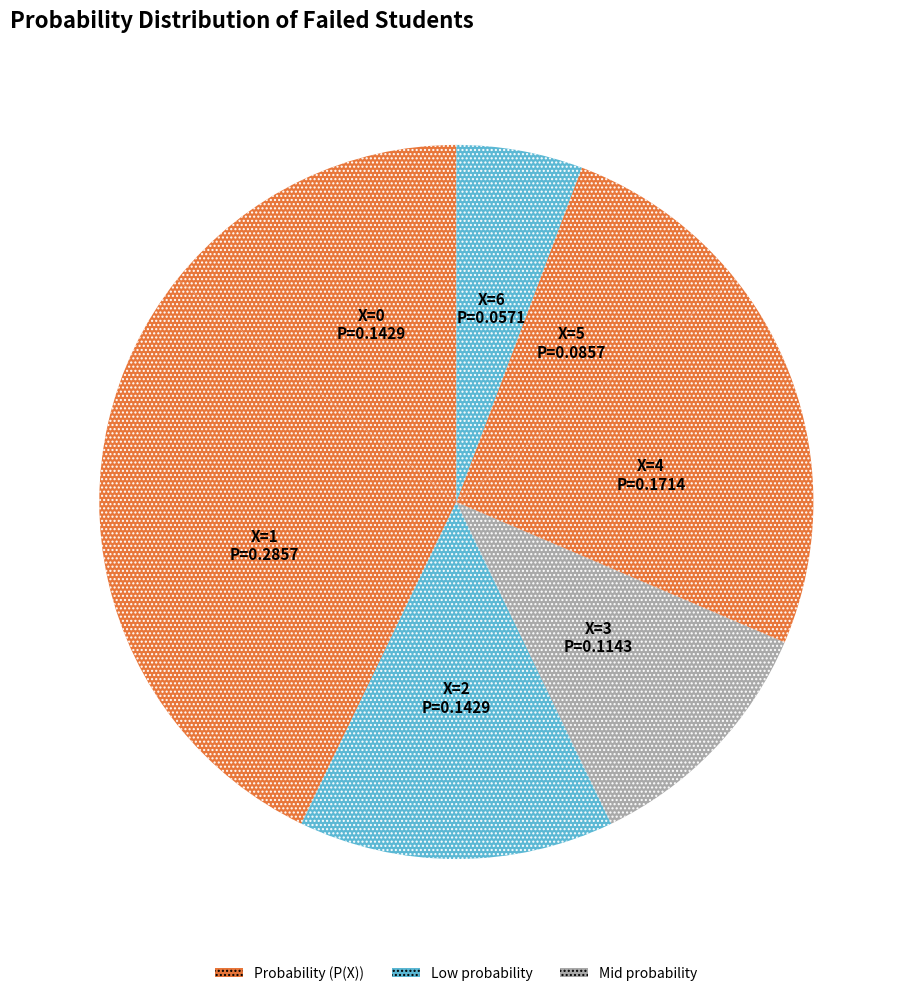

How many segments does this pie chart have?

7